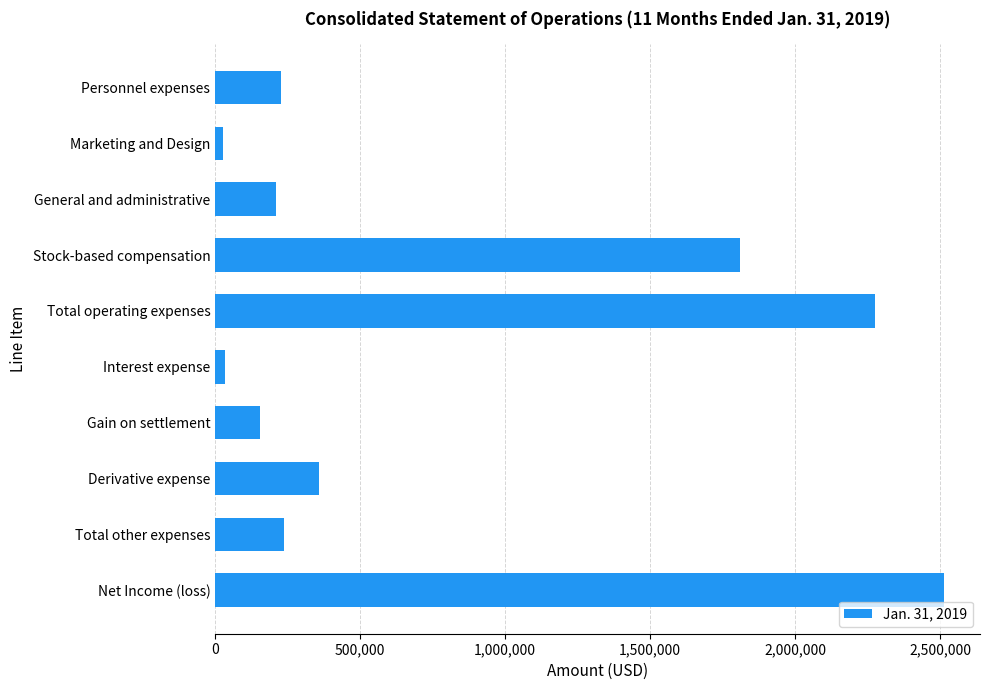

What value does the data have at Stock-based compensation?

1811460